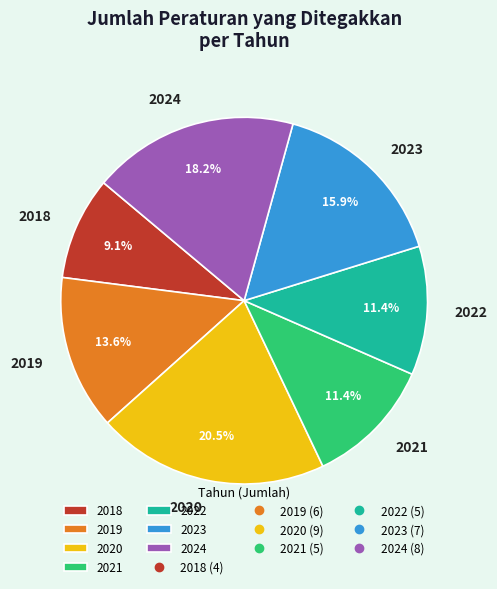

Count the number of slices in the pie.

7